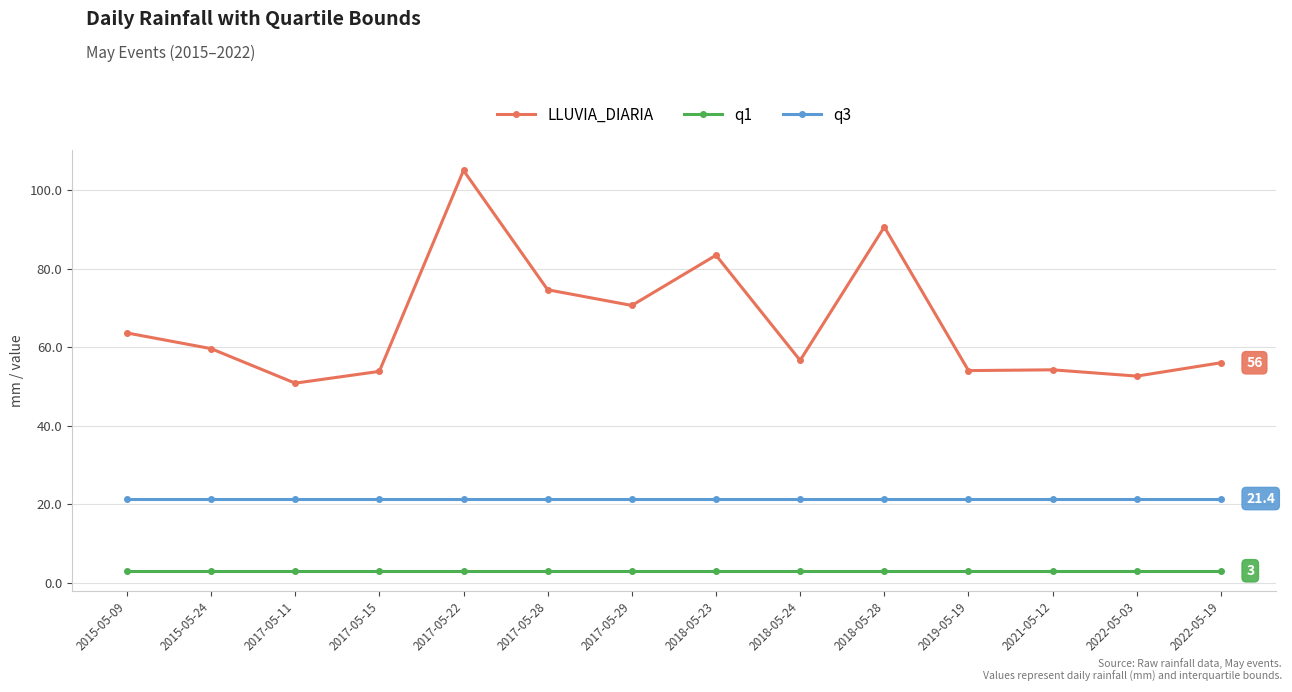

What is the spread (max minus min) of values at 2022-05-03?

49.6